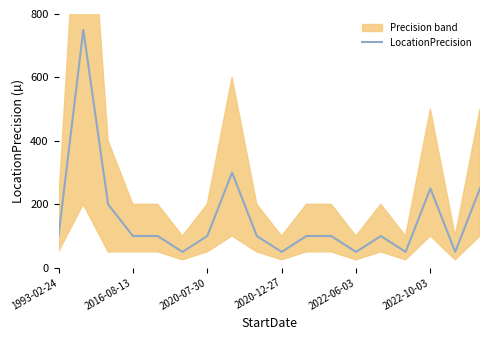

Count the number of values greater than 100.

5